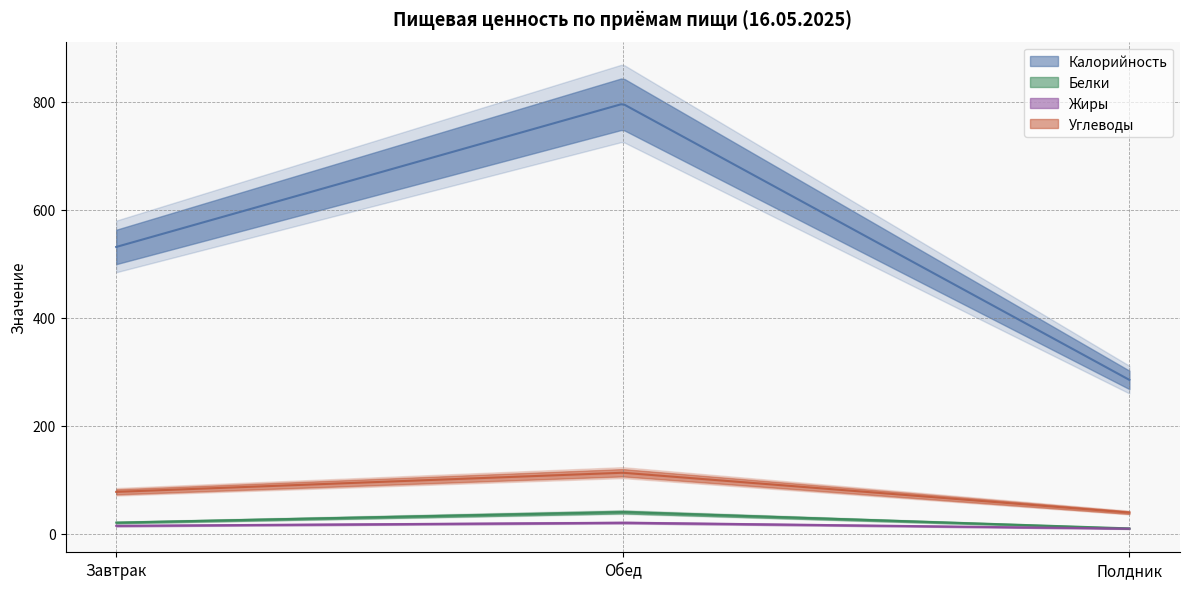

What is the spread (max minus min) of values at Полдник?

275.3